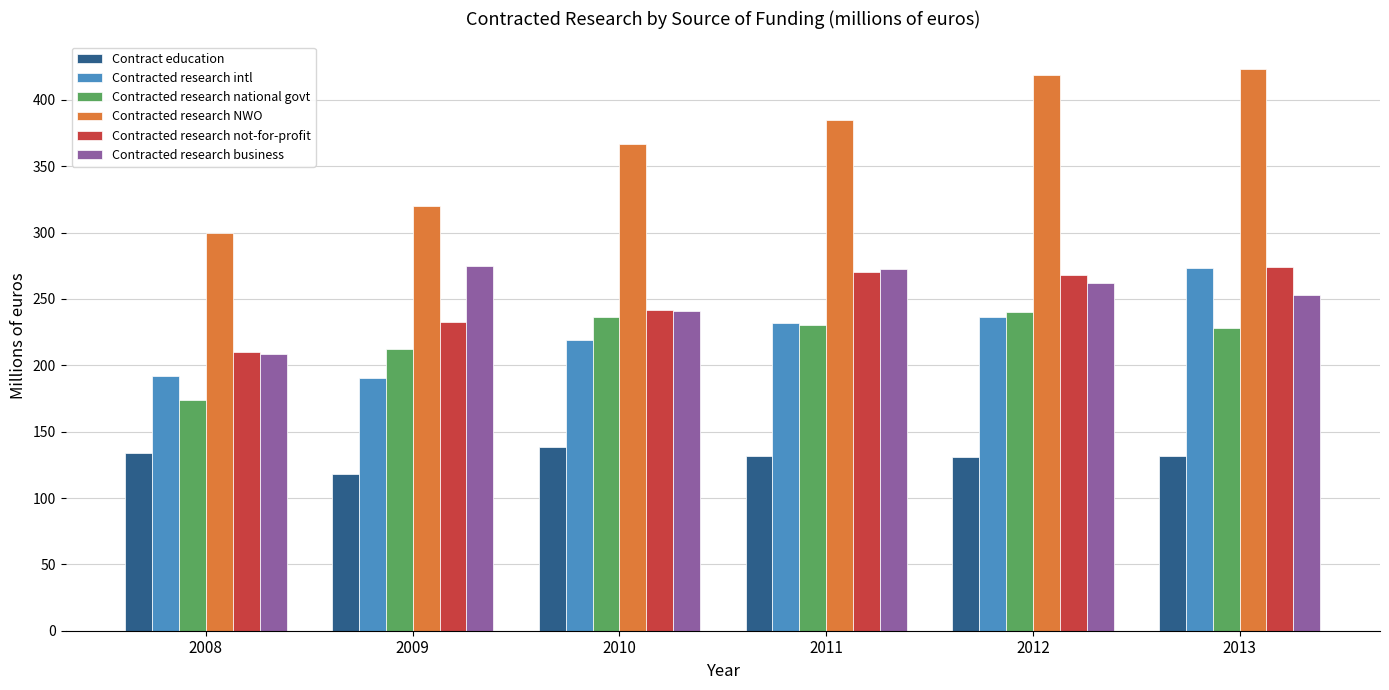

Is it true that Contracted research not-for-profit equals 369.5 at 2009?

False